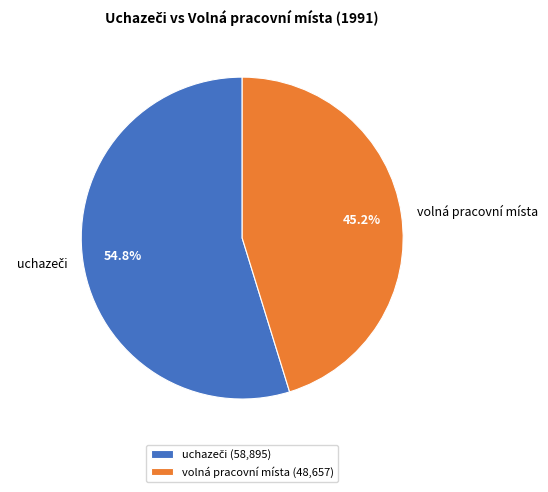

The volná pracovní místa slice represents 45% of the pie. True or false?

True